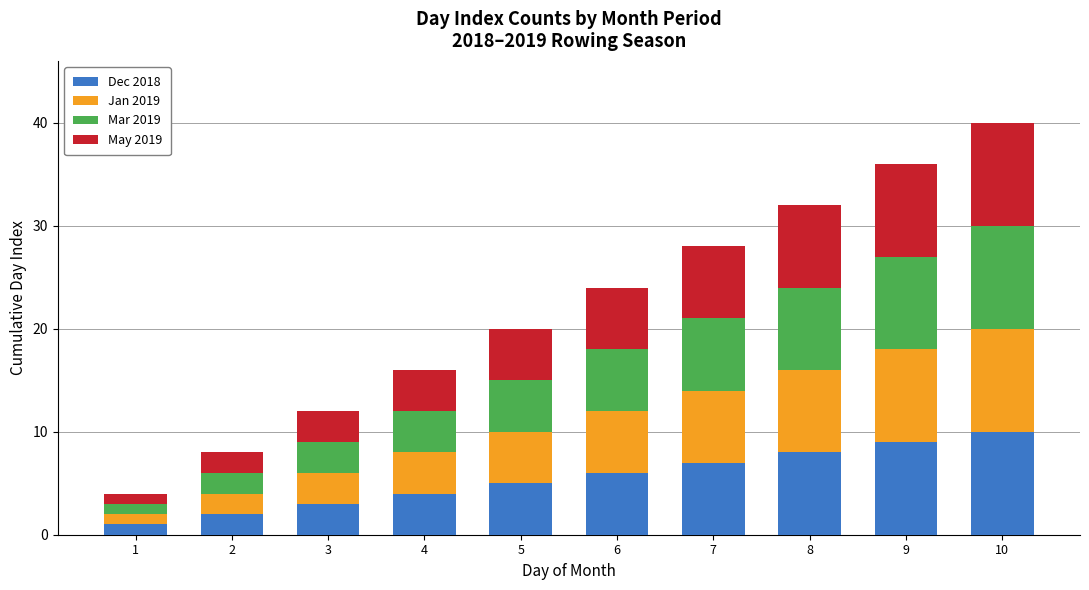

The value of Dec 2018 at 3 is 3. True or false?

True